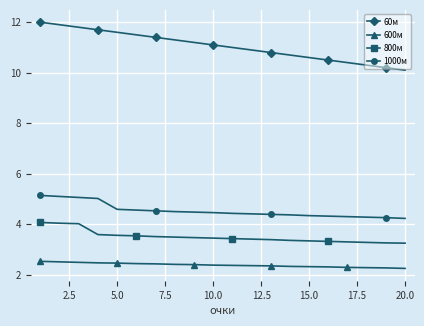

Which series has the widest spread of values?

60м